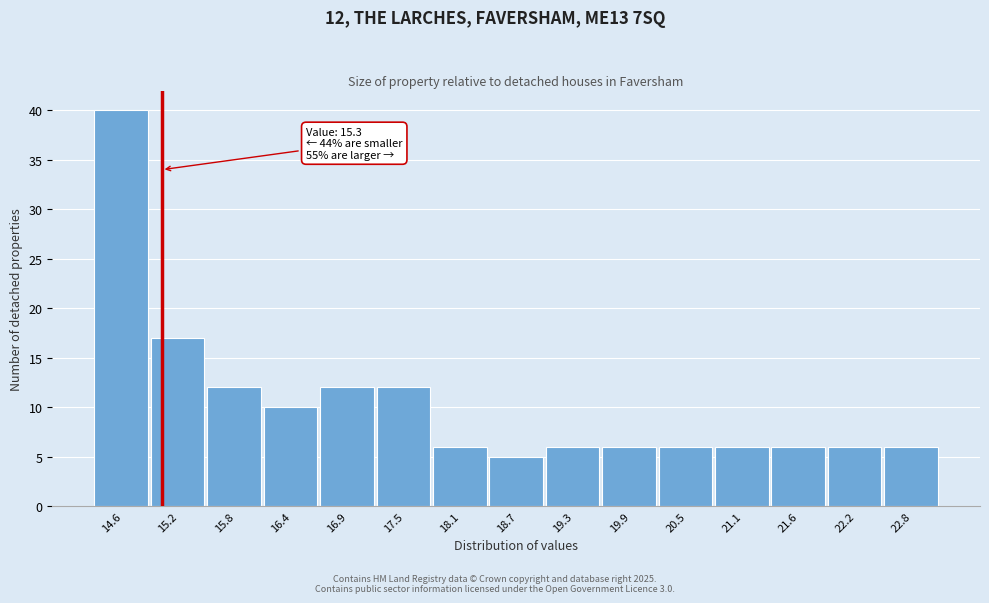

Reading left to right, extract all data points from this chart.

40	17	12	10	12	12	6	5	6	6	6	6	6	6	6